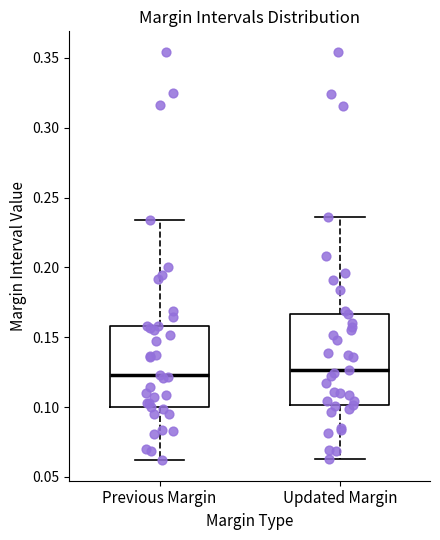

Reading left to right, transcribe this box plot: for each box, give where its median line is, the range the box spans, and where its two whiskers end, as read against the y-axis. The values are not printed on the chart, so give them approximately, as read against the axis.

Previous Margin: median 0.125, box 0.100 to 0.160, whiskers 0.060 to 0.235
Updated Margin: median 0.125, box 0.100 to 0.165, whiskers 0.065 to 0.235